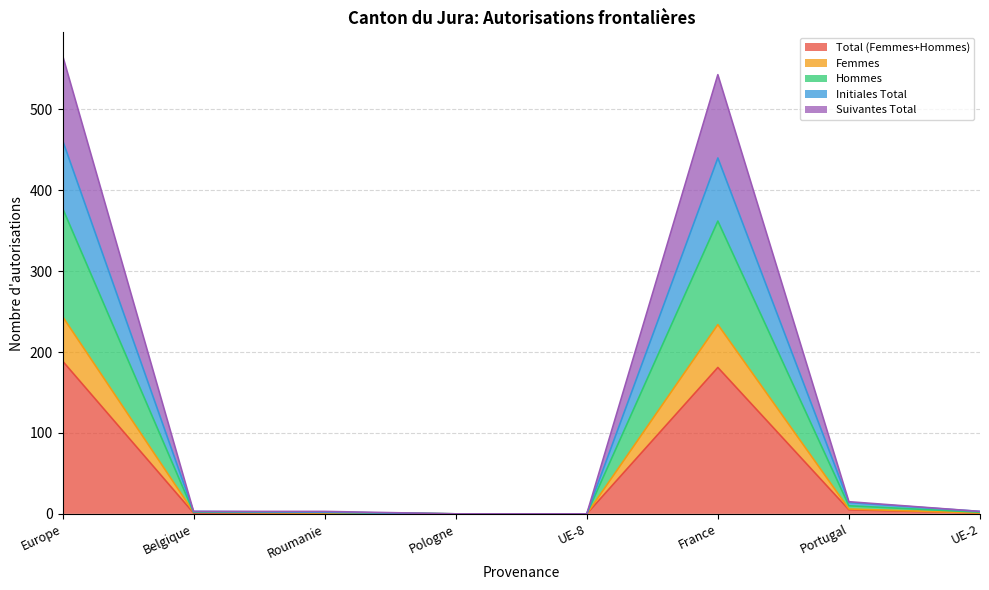

What is the label of the 2nd point from the right?

Portugal